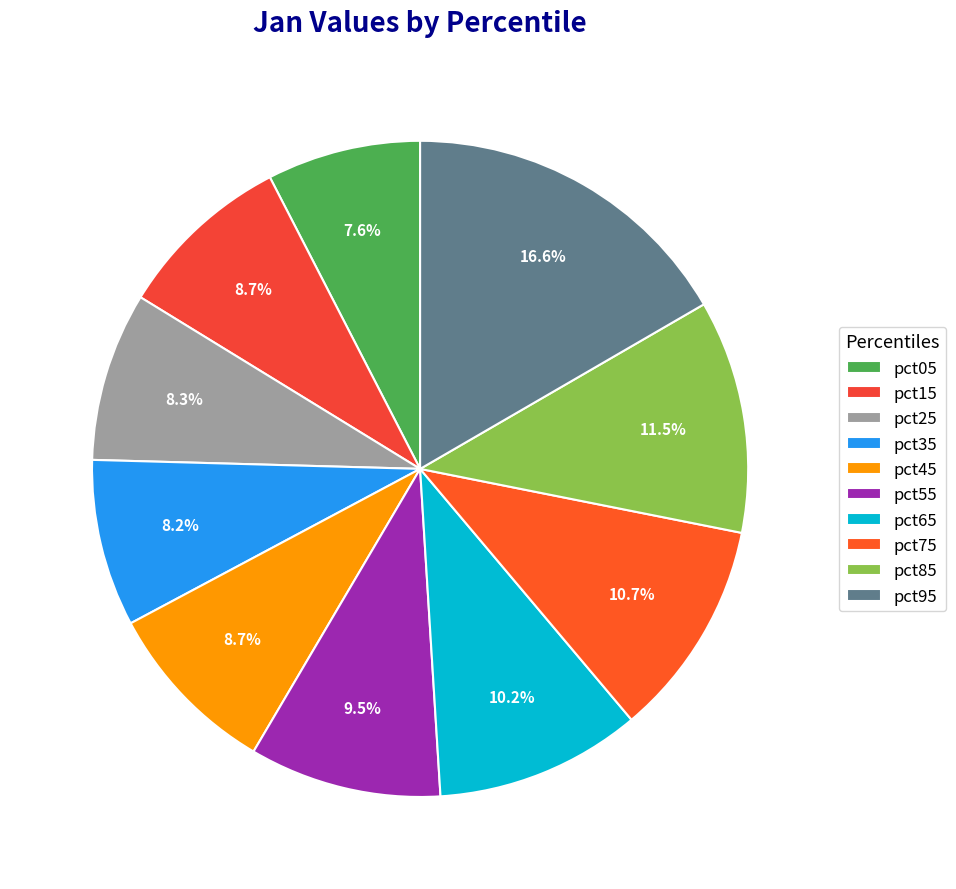

Does any single category account for the majority?

No